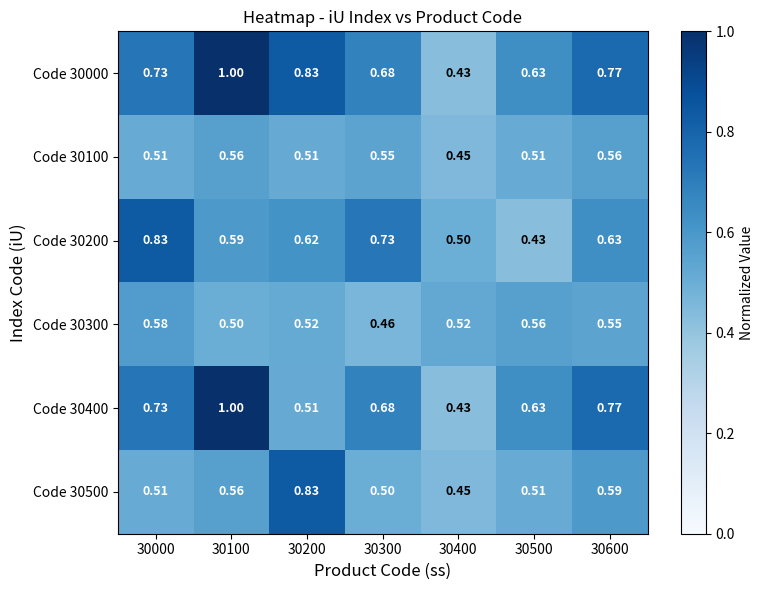

At how many categories does at least one series exceed 0?

7